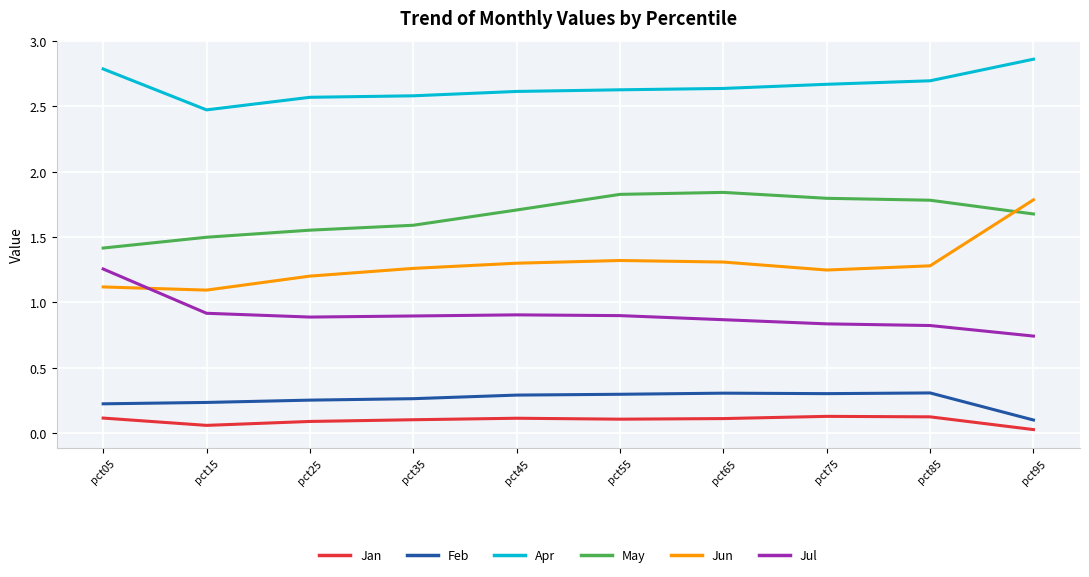

What are all the series names shown in the legend?

Jan, Feb, Apr, May, Jun, Jul